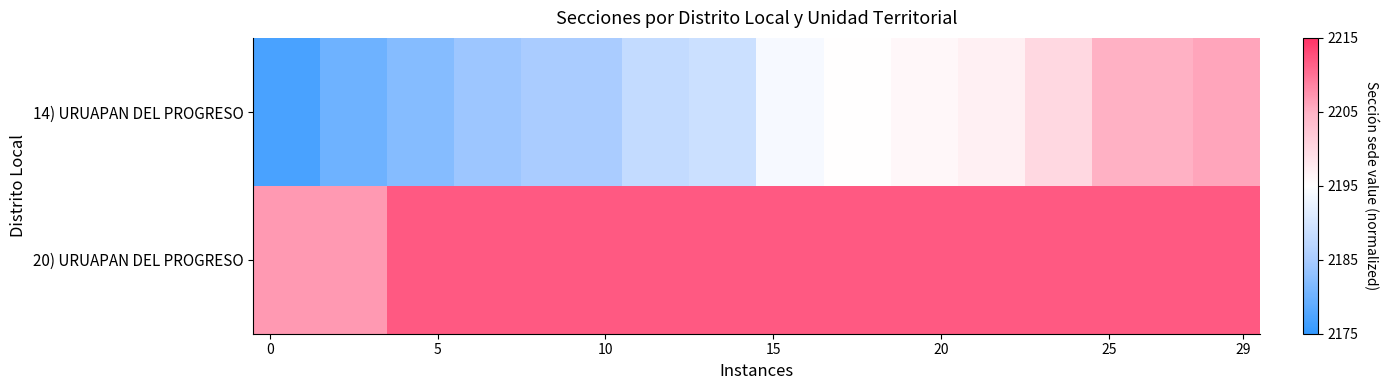

Rank the series by their average value, from highest to lowest.

20) URUAPAN DEL PROGRESO, 14) URUAPAN DEL PROGRESO